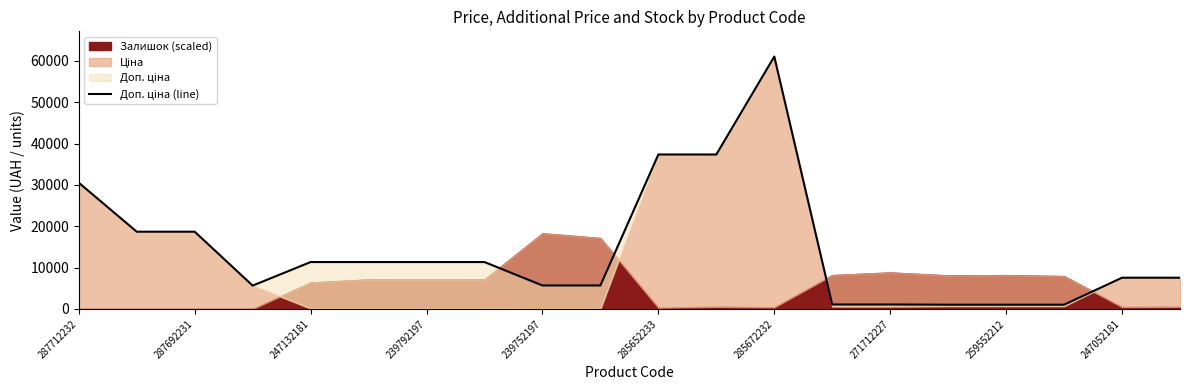

Reading left to right, extract all data points from this chart.

30512.3	18671.5	18671.5	5636.0	11334.0	11334.0	11334.0	11334.0	5667.0	5667.0	37343.0	37343.0	61024.7	1074.5	1074.5	1017.8	1017.8	1017.8	7545.9	7545.9